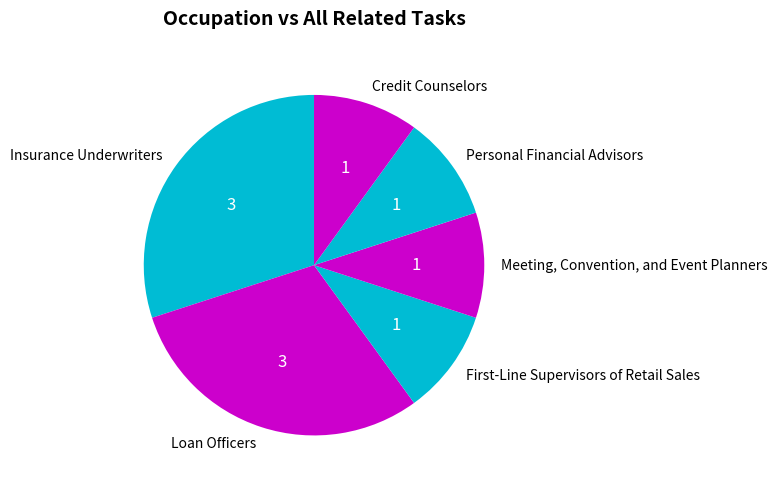

Is there a majority slice in this chart?

No